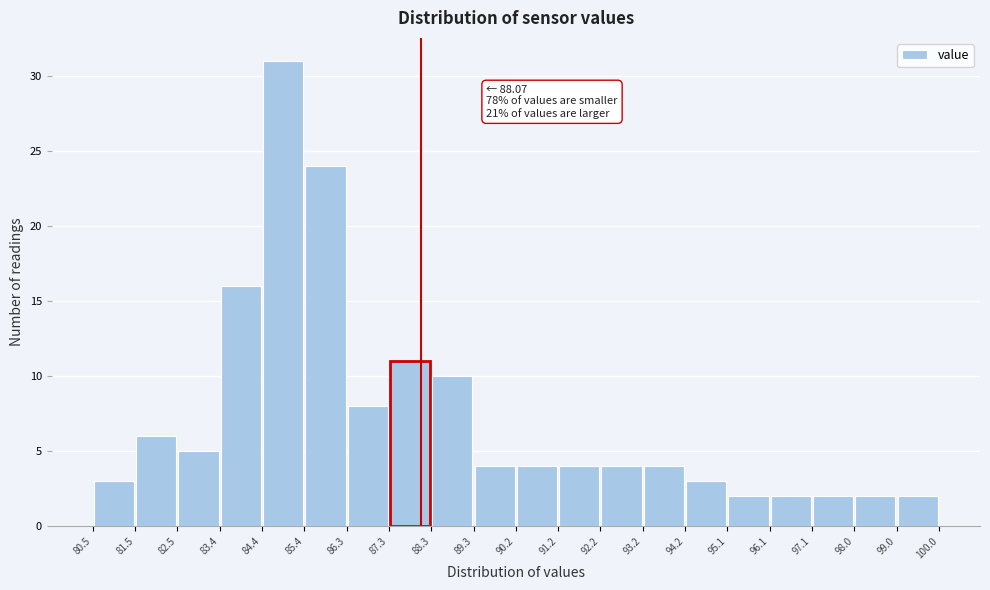

Which range on the x-axis has the tallest bar?

84.4 to 85.4